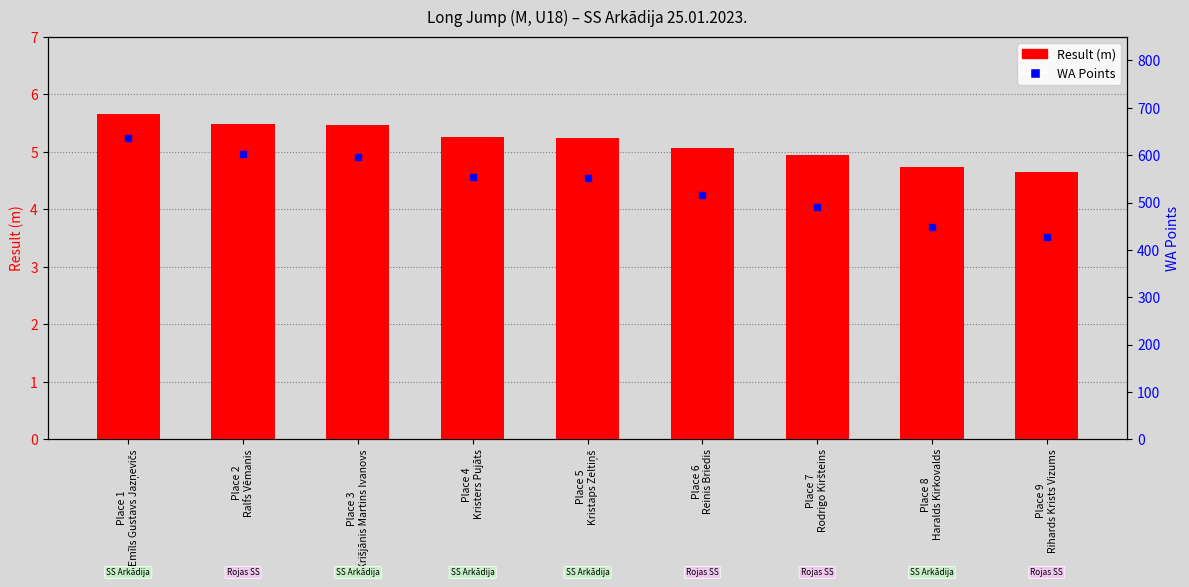

Which series has the largest range (max minus min)?

WA Points